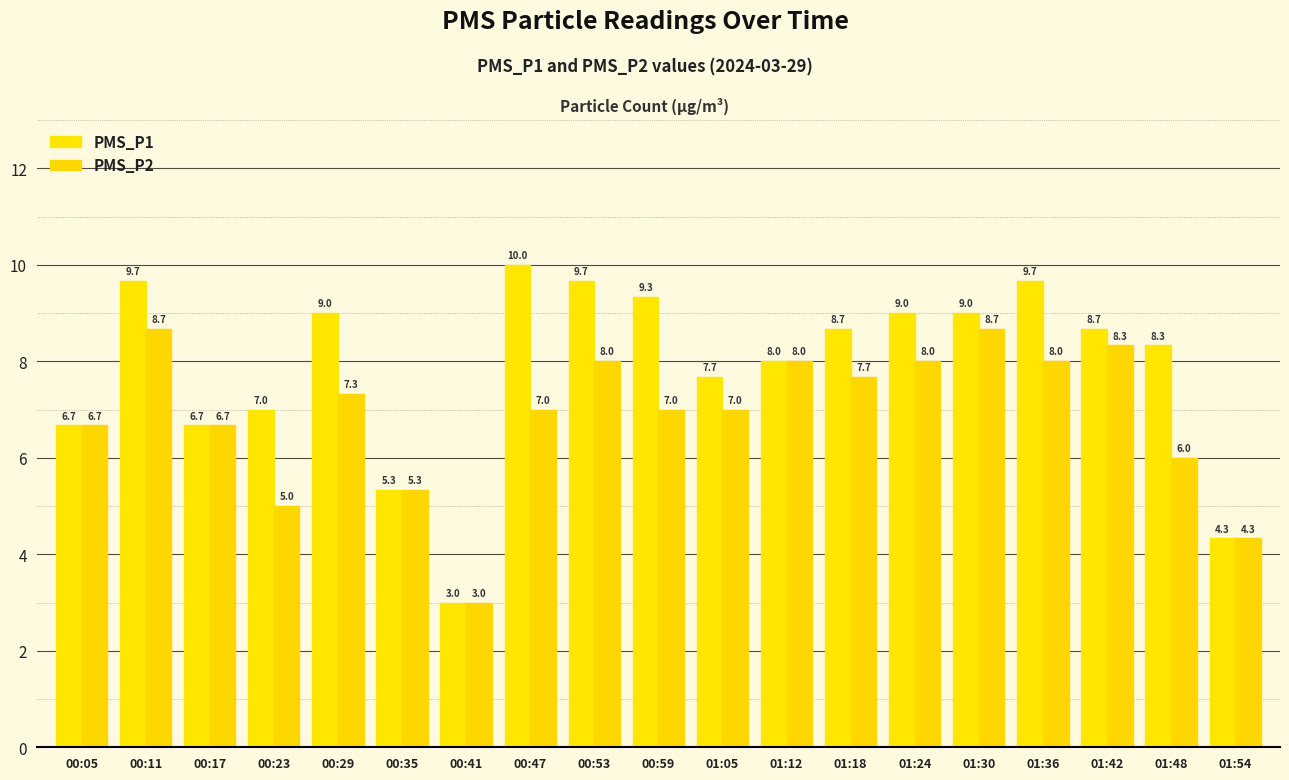

How many values in the PMS_P1 series are below 8?

7